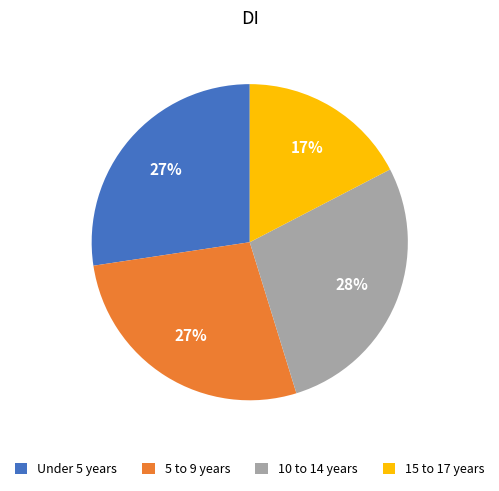

How many slices are in this pie chart?

4